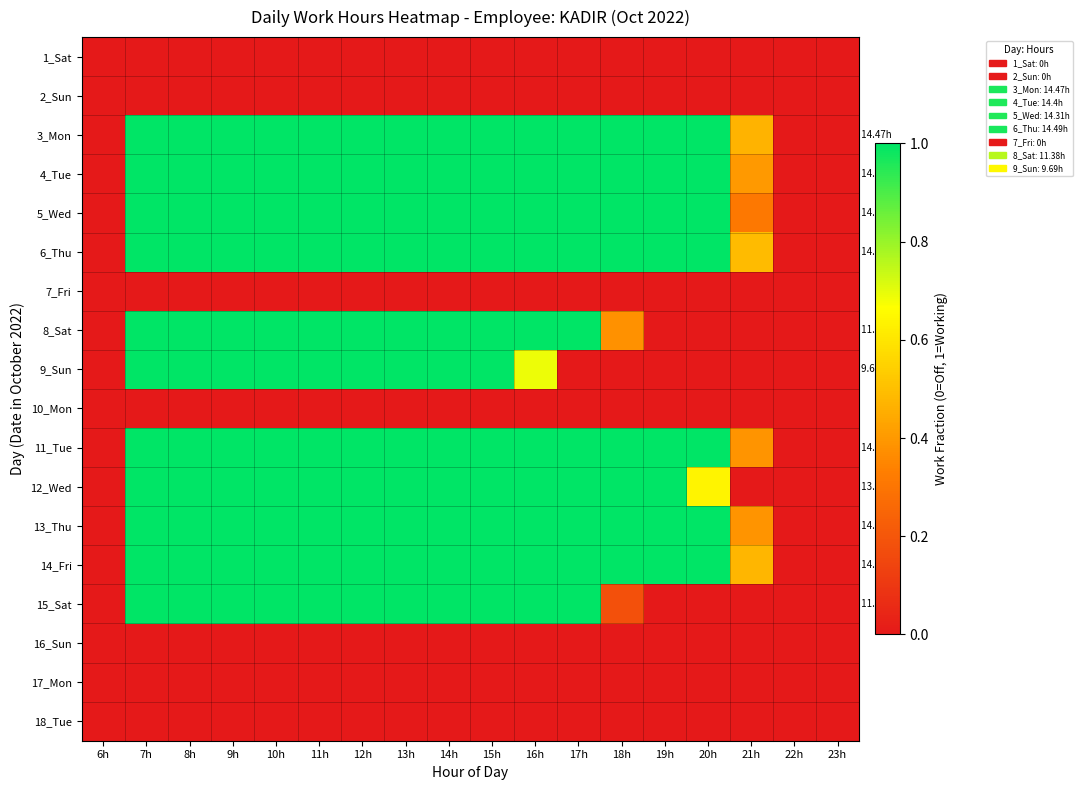

Between 7h and 11h, which is larger?

7h